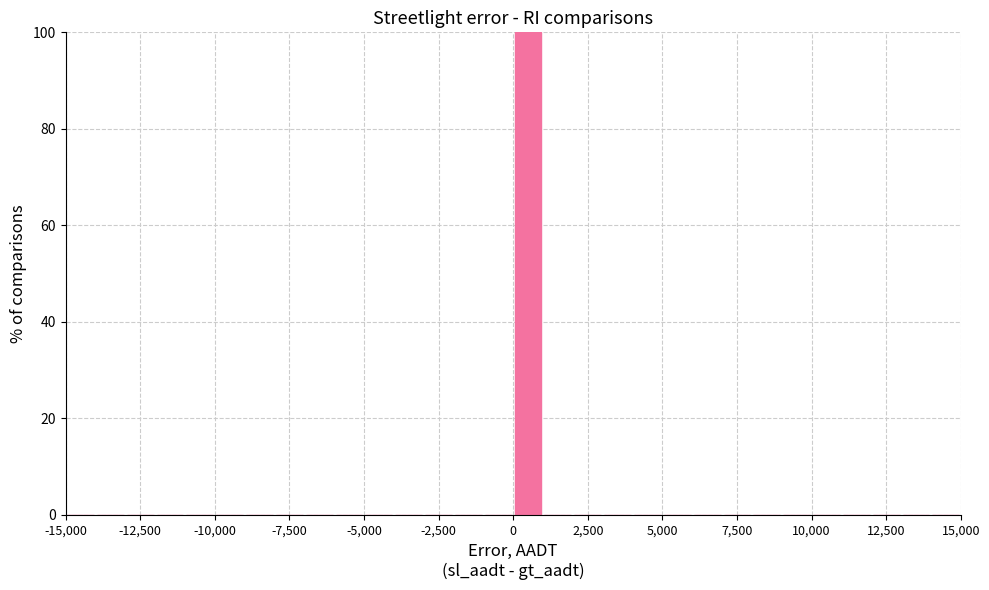

Read against the x-axis, roughly where is the centre of the tallest bar?

500